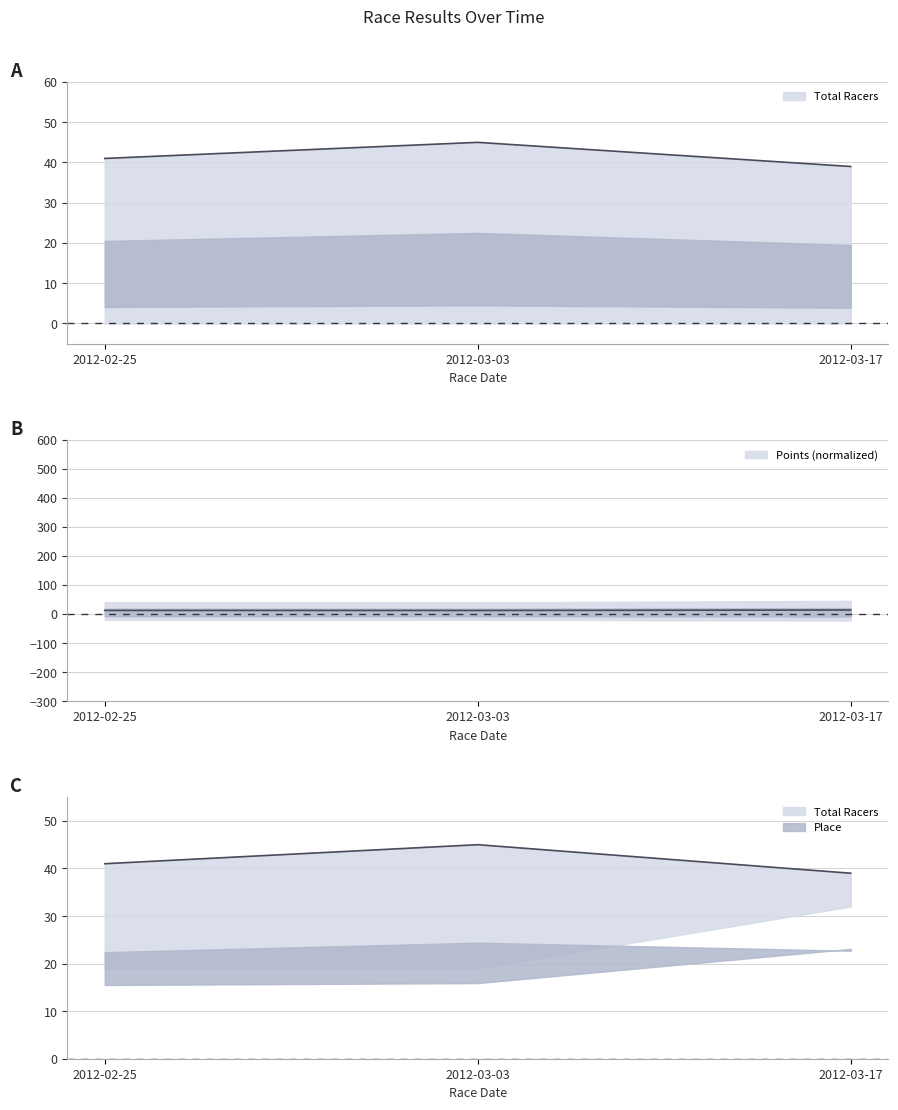

The Total Racers series shows 45.0 at 2012-03-03. True or false?

True